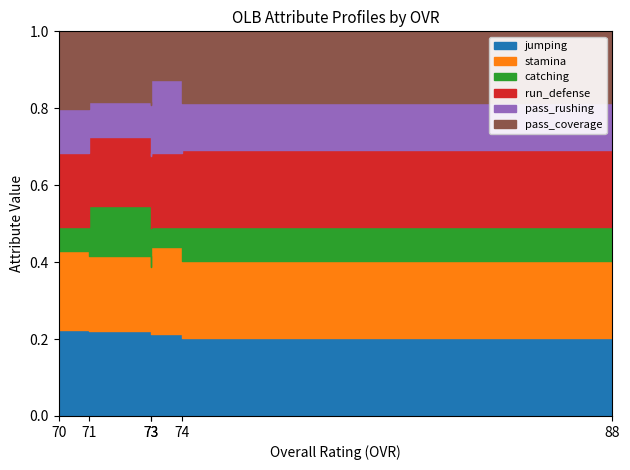

True or false: jumping and run_defense intersect in this chart.

False